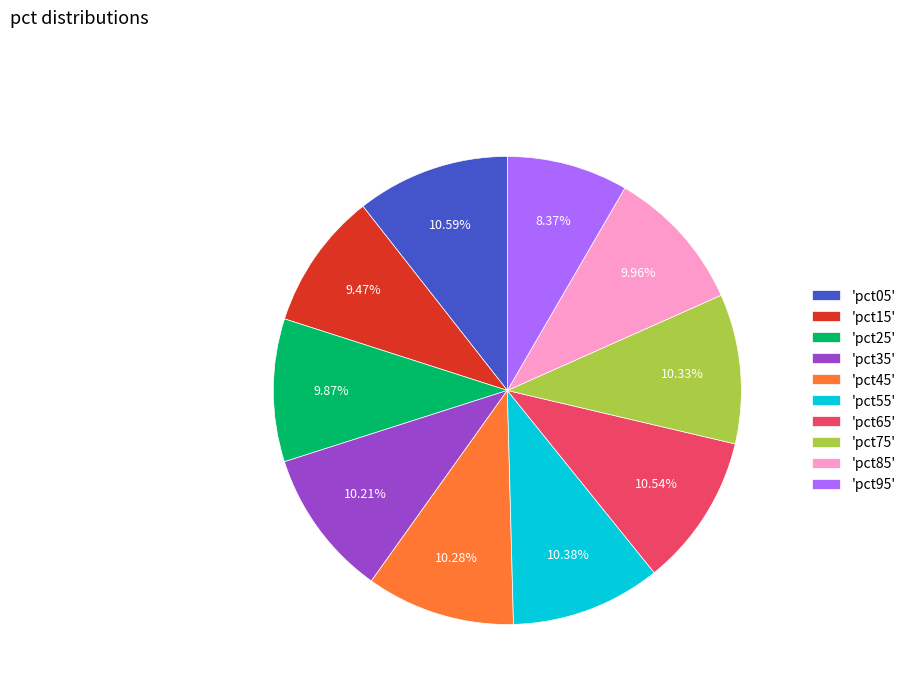

Approximately how many times larger is the value at 'pct05' compared to 'pct95'?

1.3